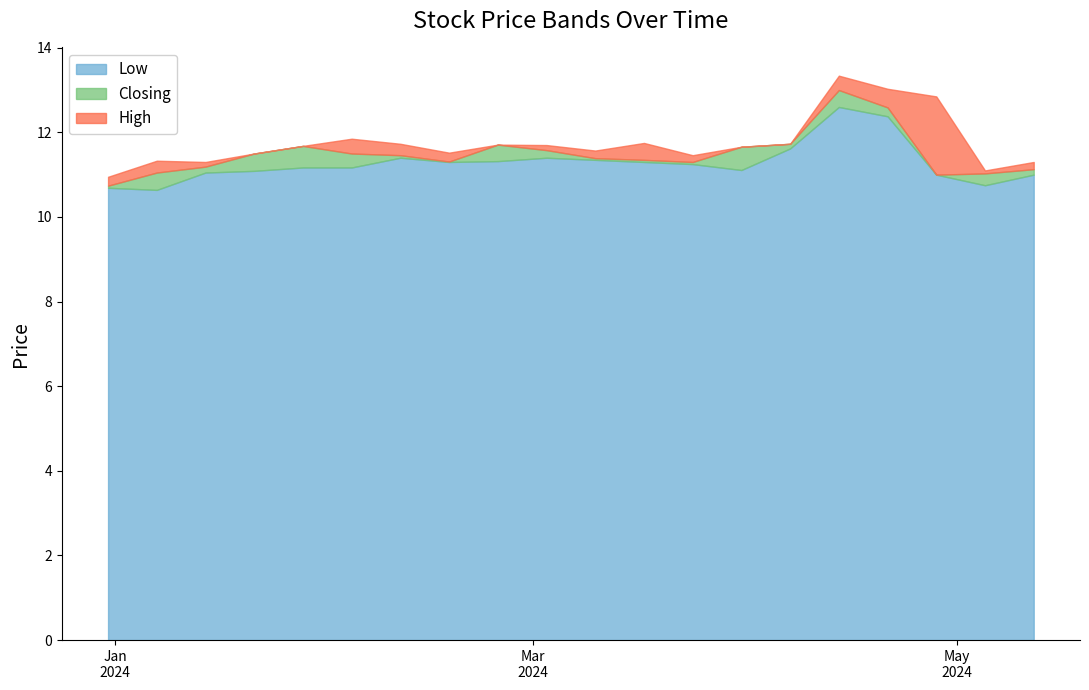

List the series in order of their peak value, highest first.

High, Closing, Low